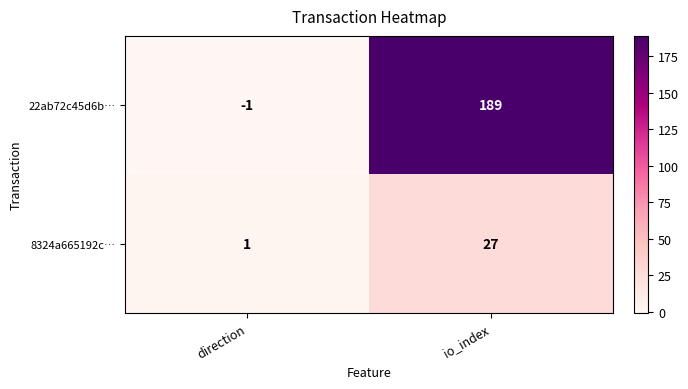

The 8324a665192c… series shows 13 at io_index. True or false?

False